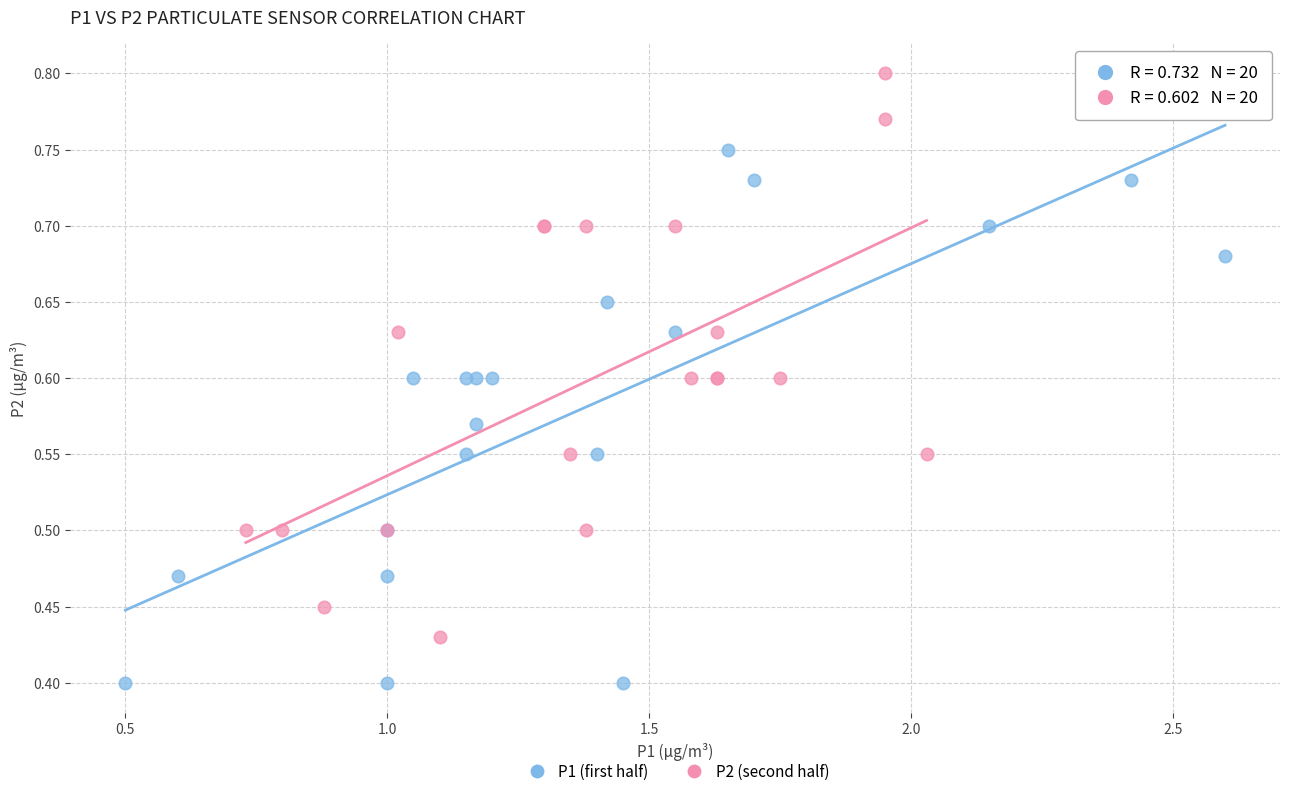

Which series contains the highest Y value?

P2 (second half)